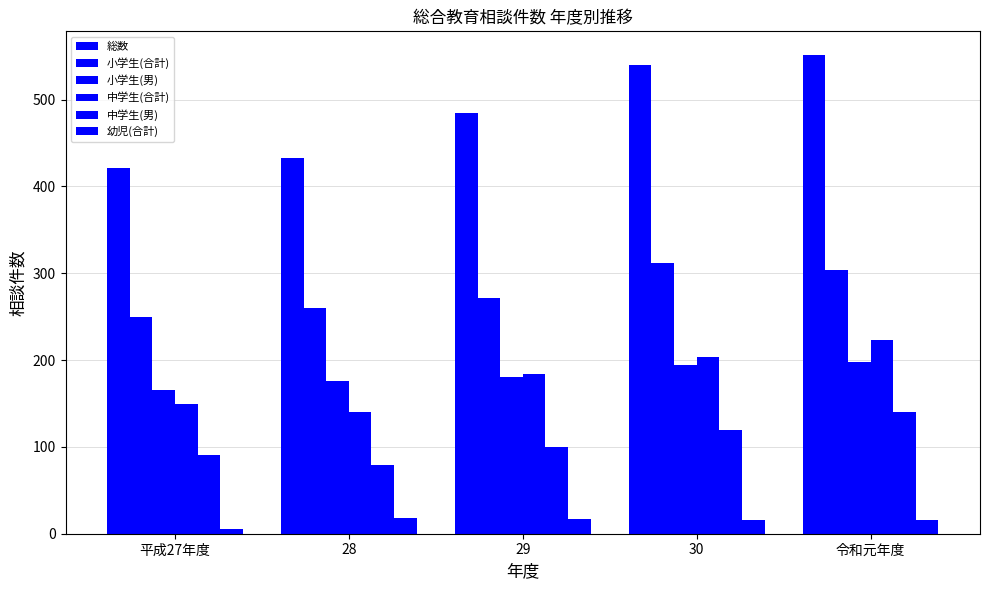

Between 29 and 28, which is larger?

29